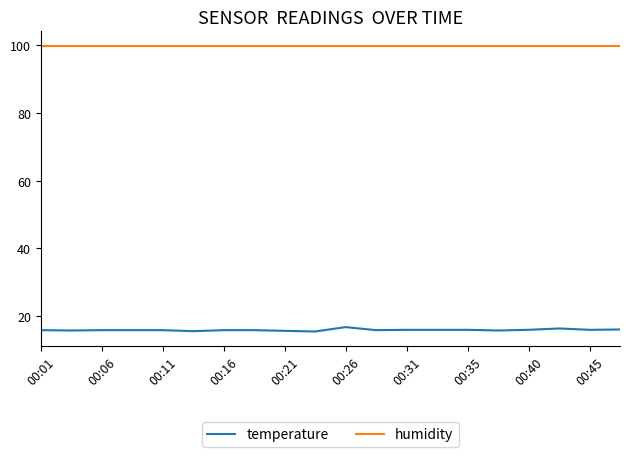

True or false: humidity and temperature cross at least once.

False